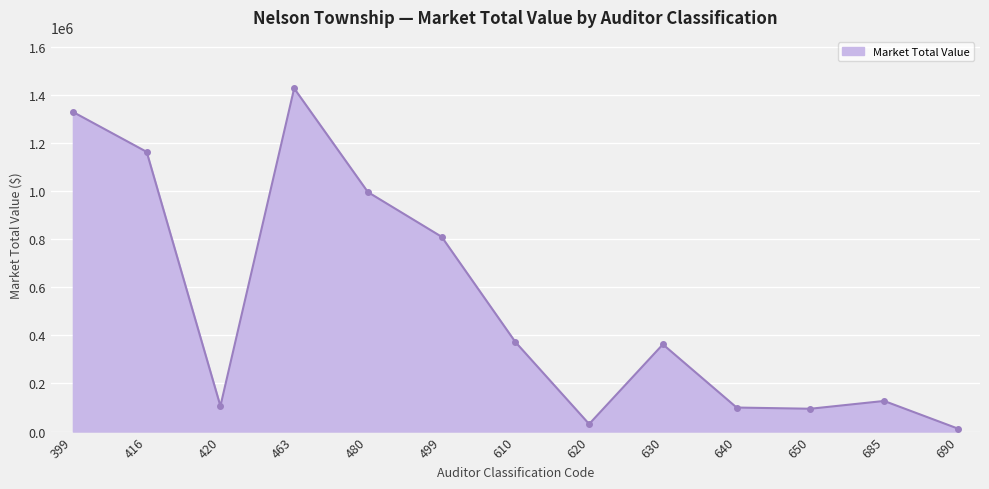

What is the greatest value displayed?

1427200